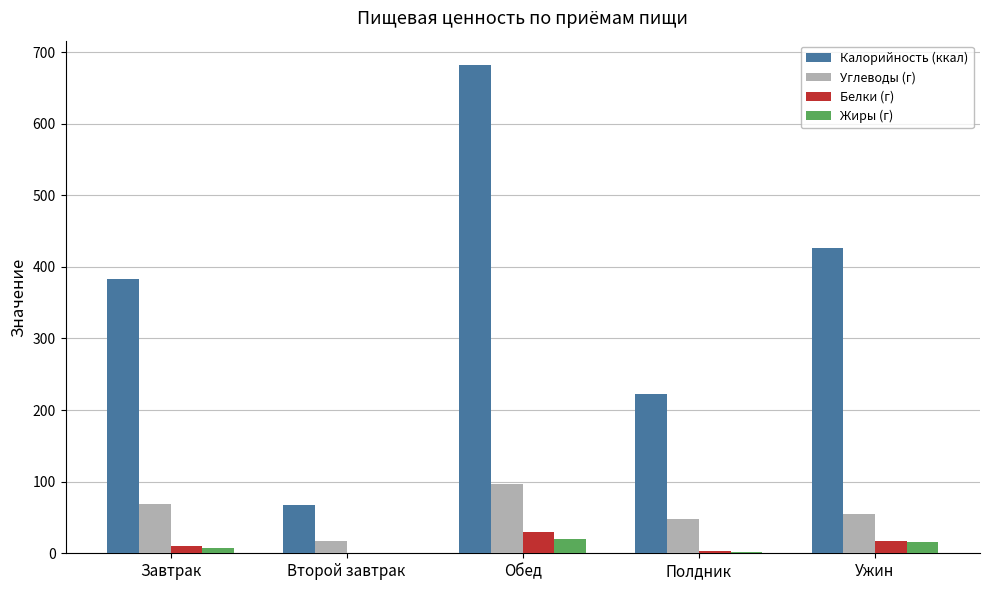

Which series has the largest total across all categories?

Калорийность (ккал)